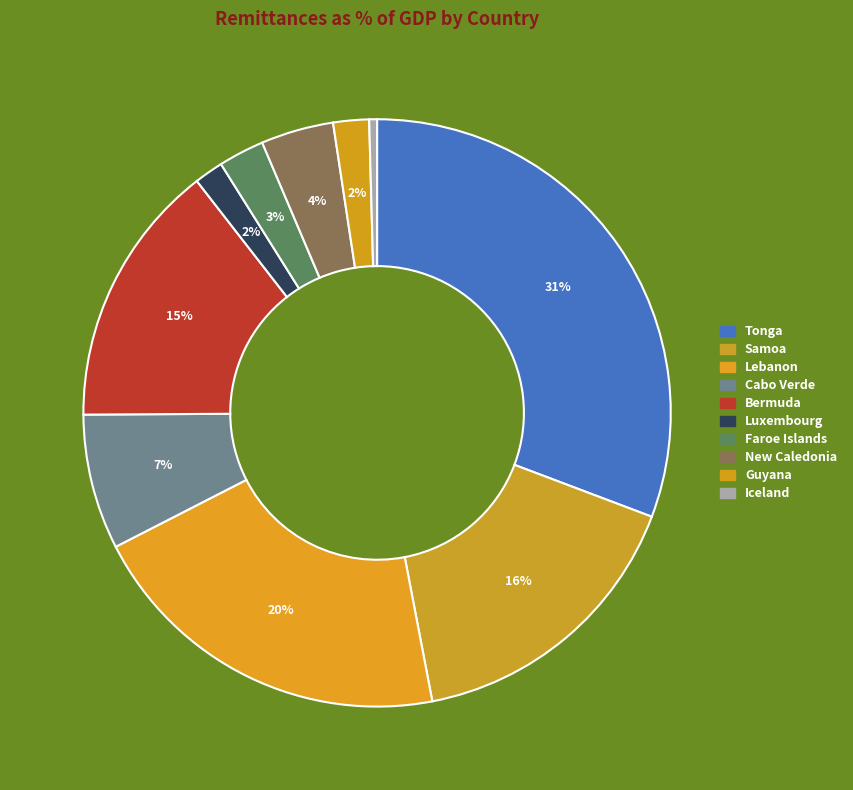

How many segments does this pie chart have?

10